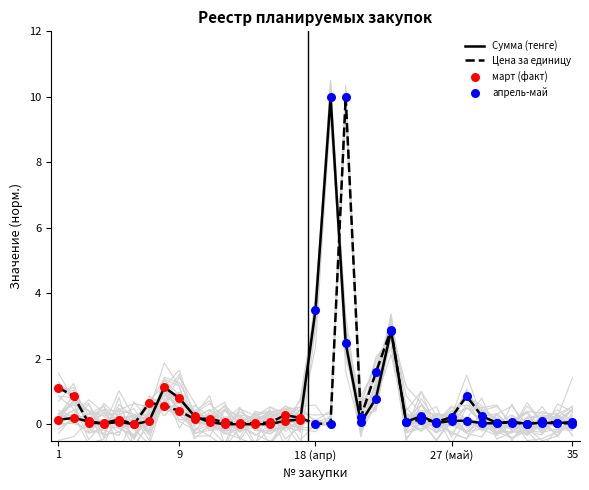

Which series has the largest total across all categories?

Сумма (тенге)